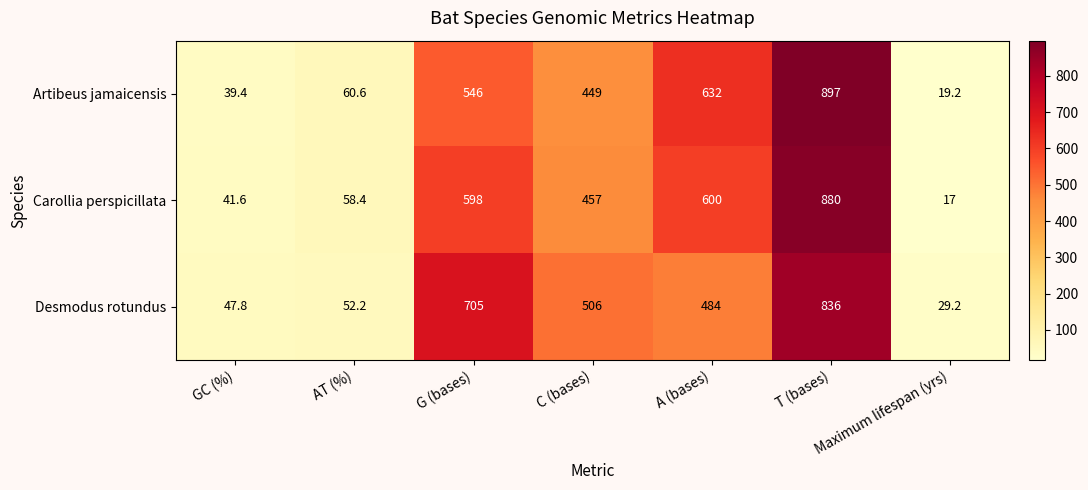

Which label corresponds to the smallest value in the chart?

Maximum lifespan (yrs)